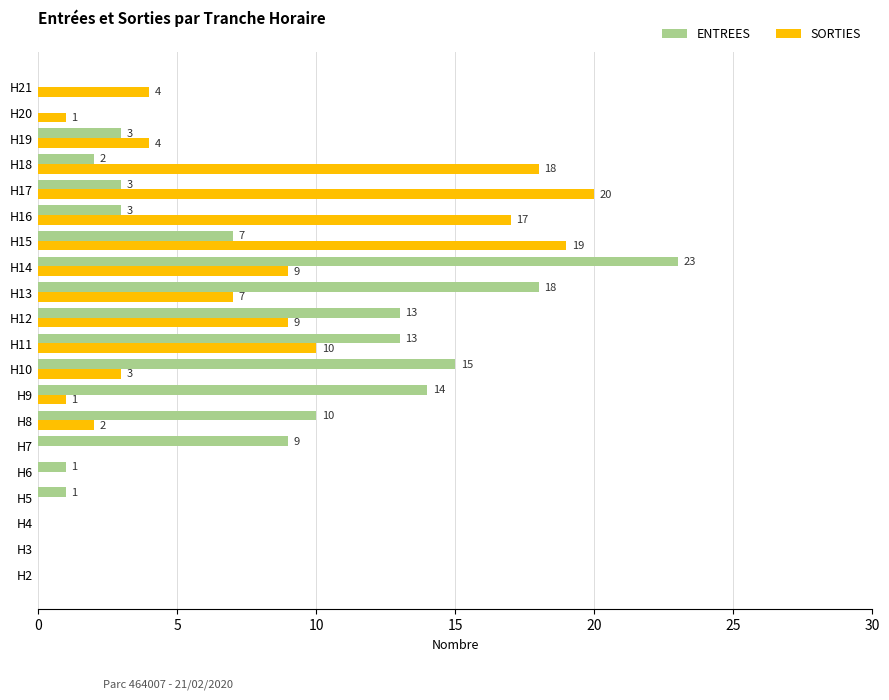

What is the maximum value shown in the chart?

23